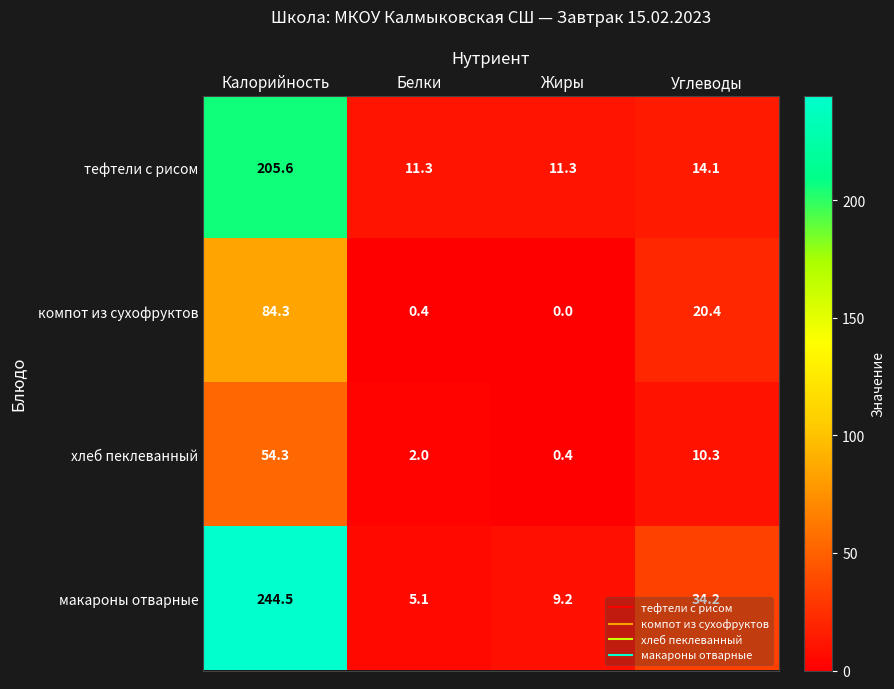

At how many categories does at least one series exceed 61?

1